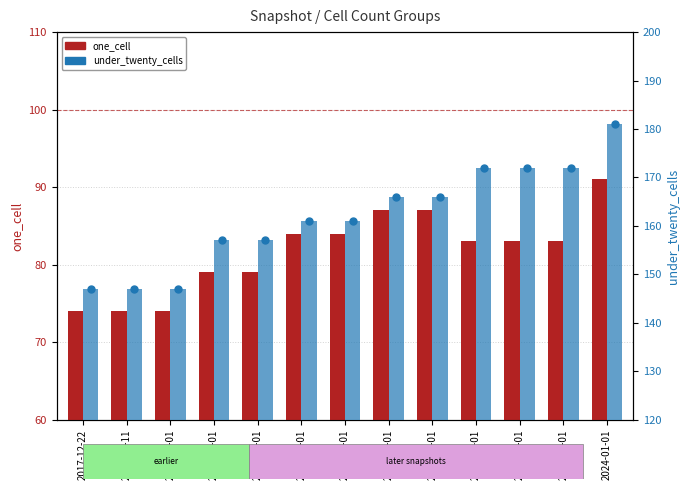

What are all the series names shown in the legend?

one_cell, under_twenty_cells